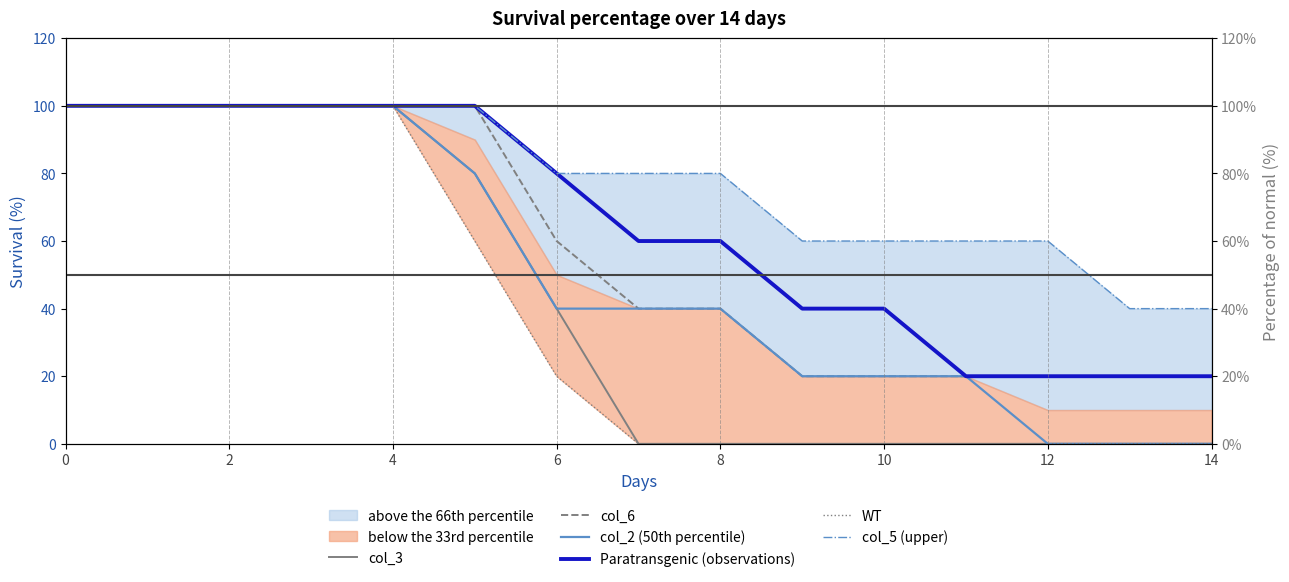

What is the value of the col_2 (50th percentile) point at the 12th from the left?

20